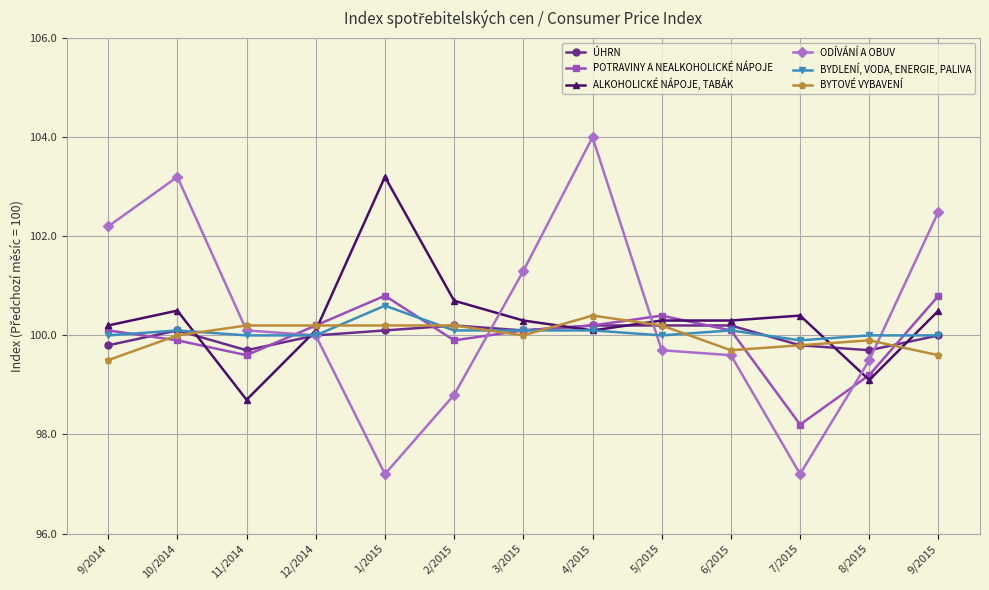

What is the total value across all series at 6/2015?

600.0